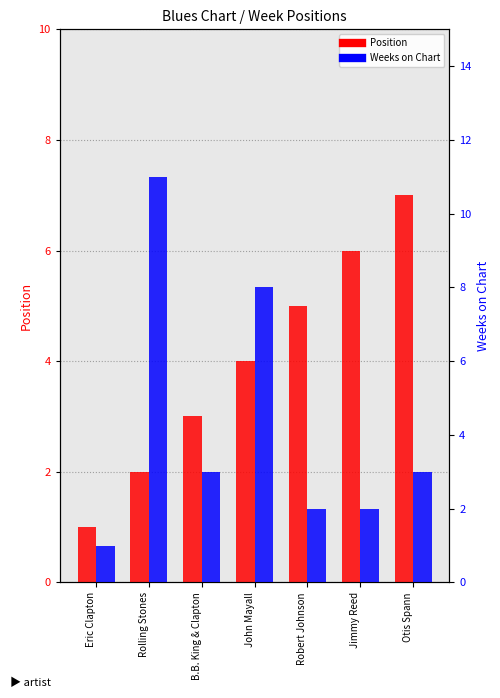

Which series has the largest range (max minus min)?

Weeks on Chart